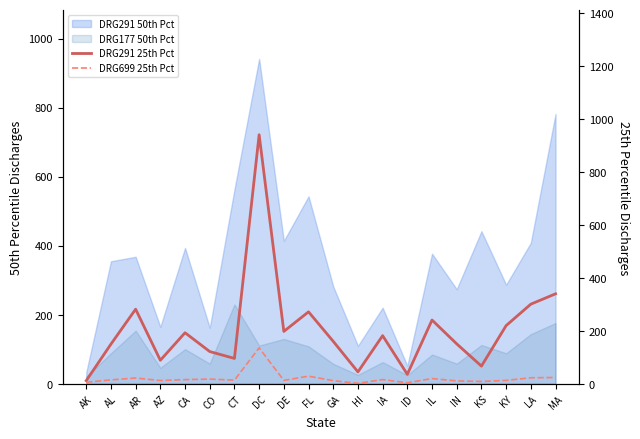

Read the DRG291 25th Pct value at MA.

340.0